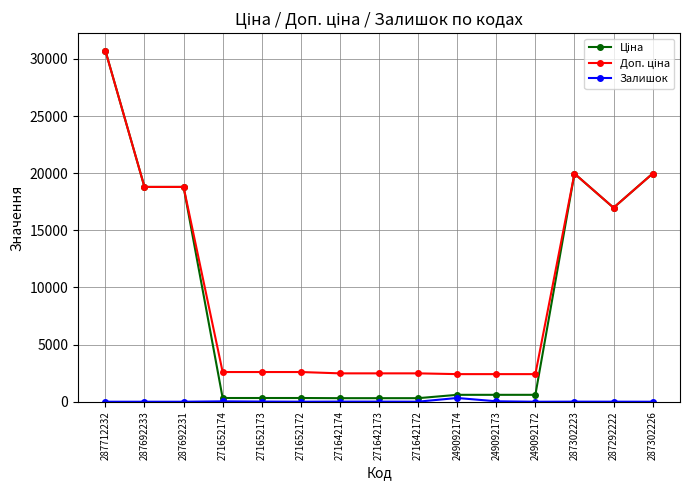

The Залишок series shows 11.0 at 271642174. True or false?

True